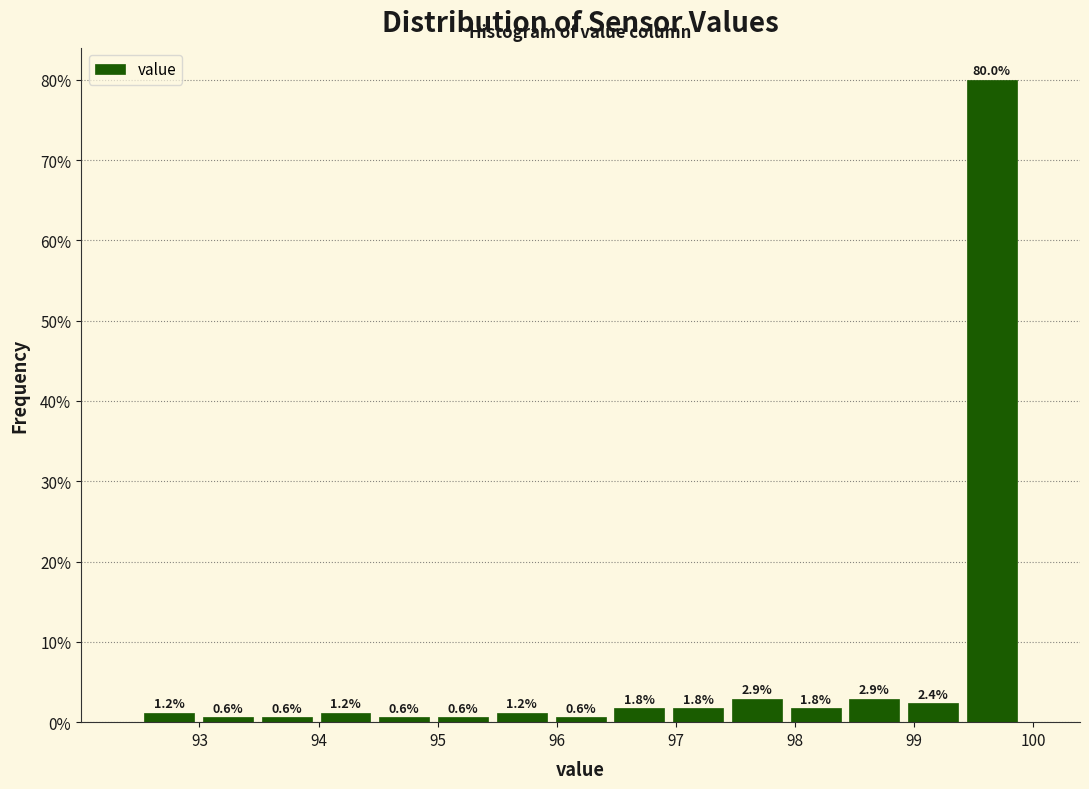

What is the height of the bar covering 97.4 to 97.9 on the x-axis? The bar edges are not printed on the chart, so give them approximately, as read against the axis.

2.9